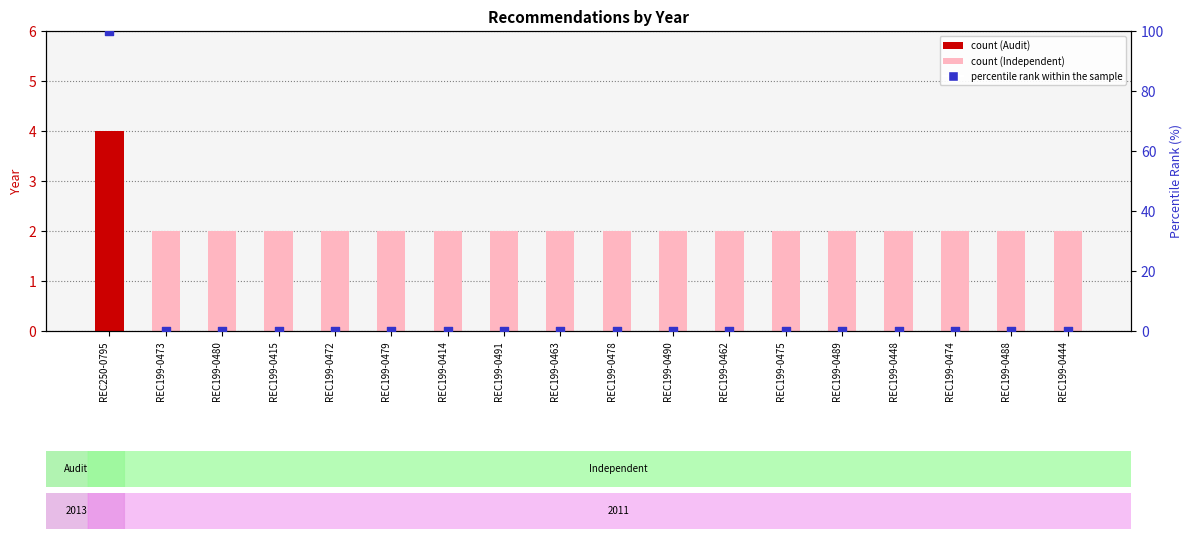

At which category is the sum across all series the highest?

REC250-0795